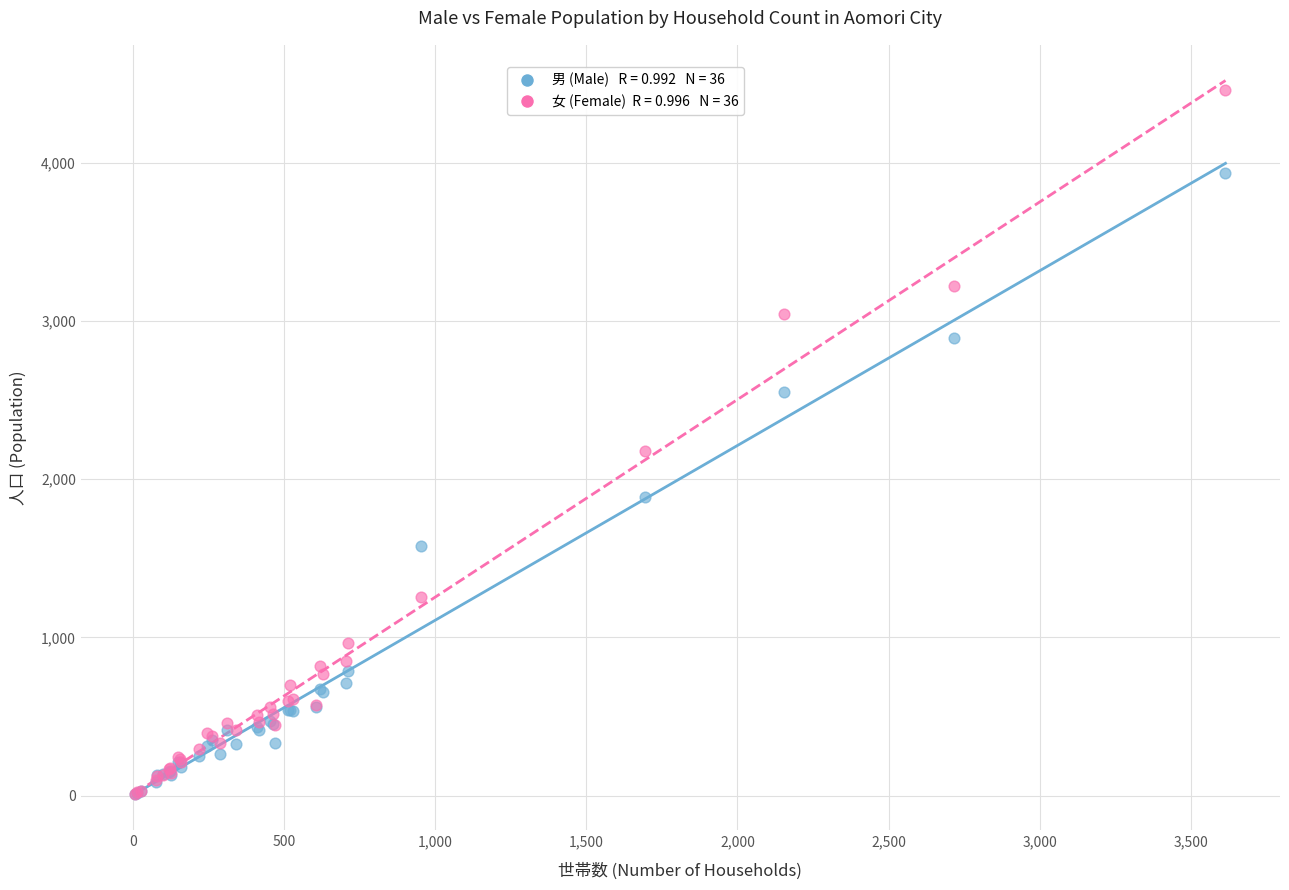

Across all series, what Y value is closest to 2232?

2176